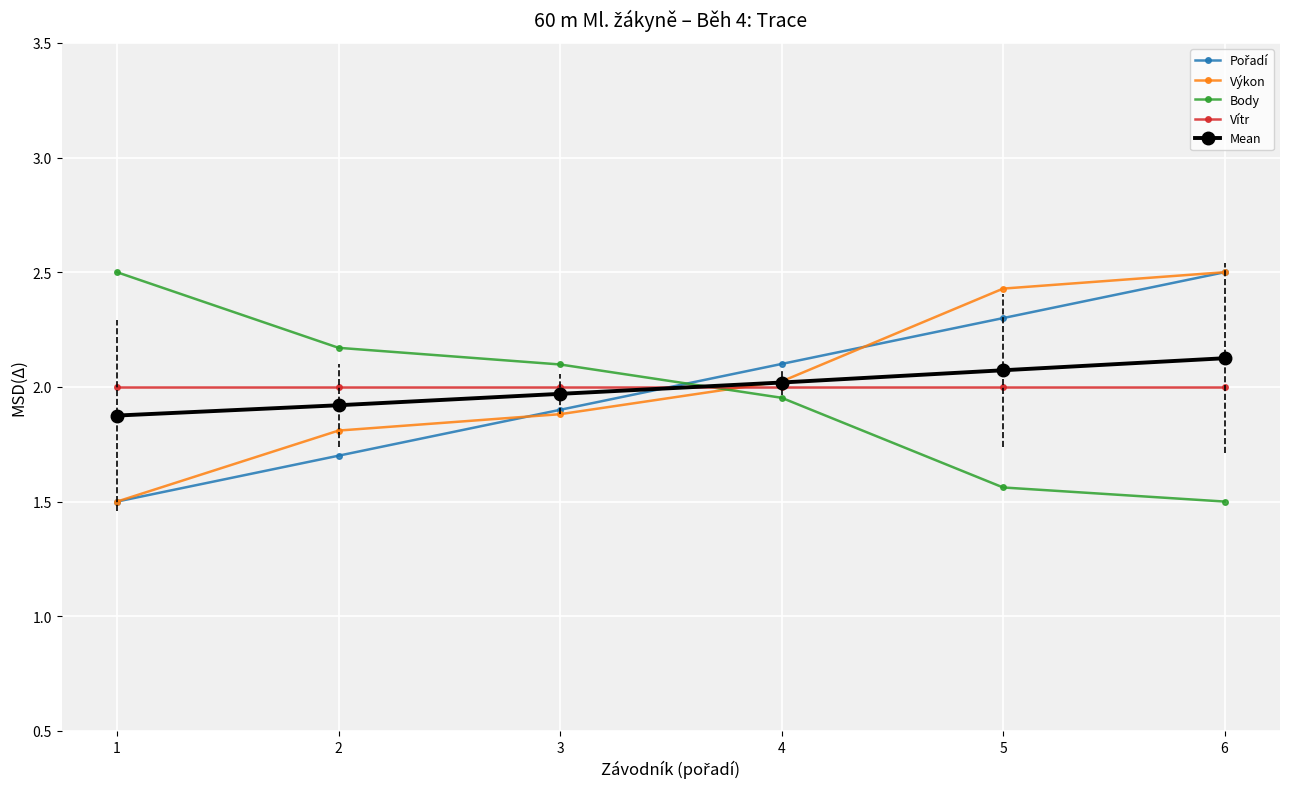

What is the difference between the highest and lowest values at 5?

0.9